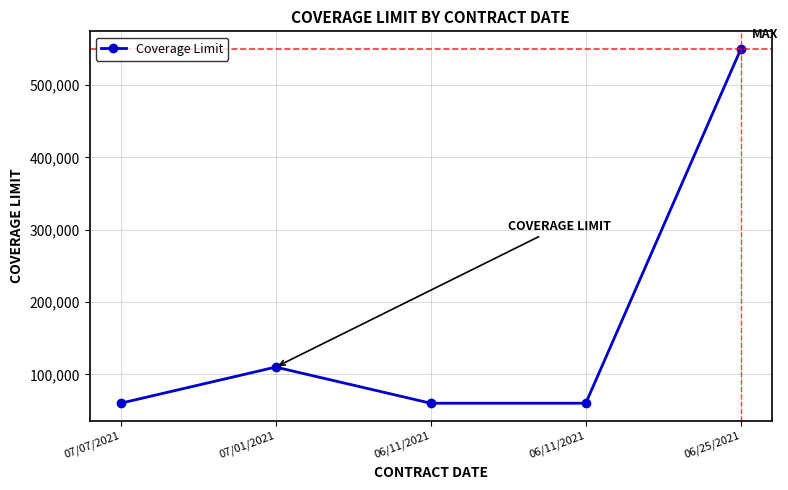

How many interior local peaks (higher than both neighbors) does the data have?

1